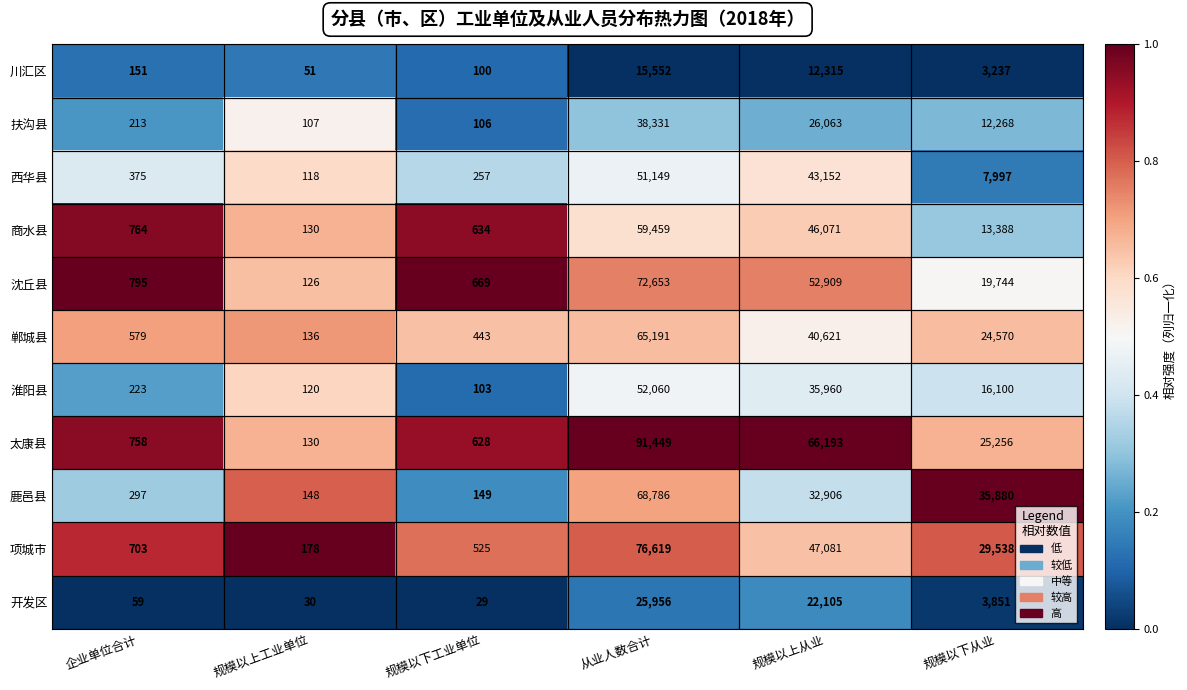

At how many categories does at least one series exceed 32706?

3